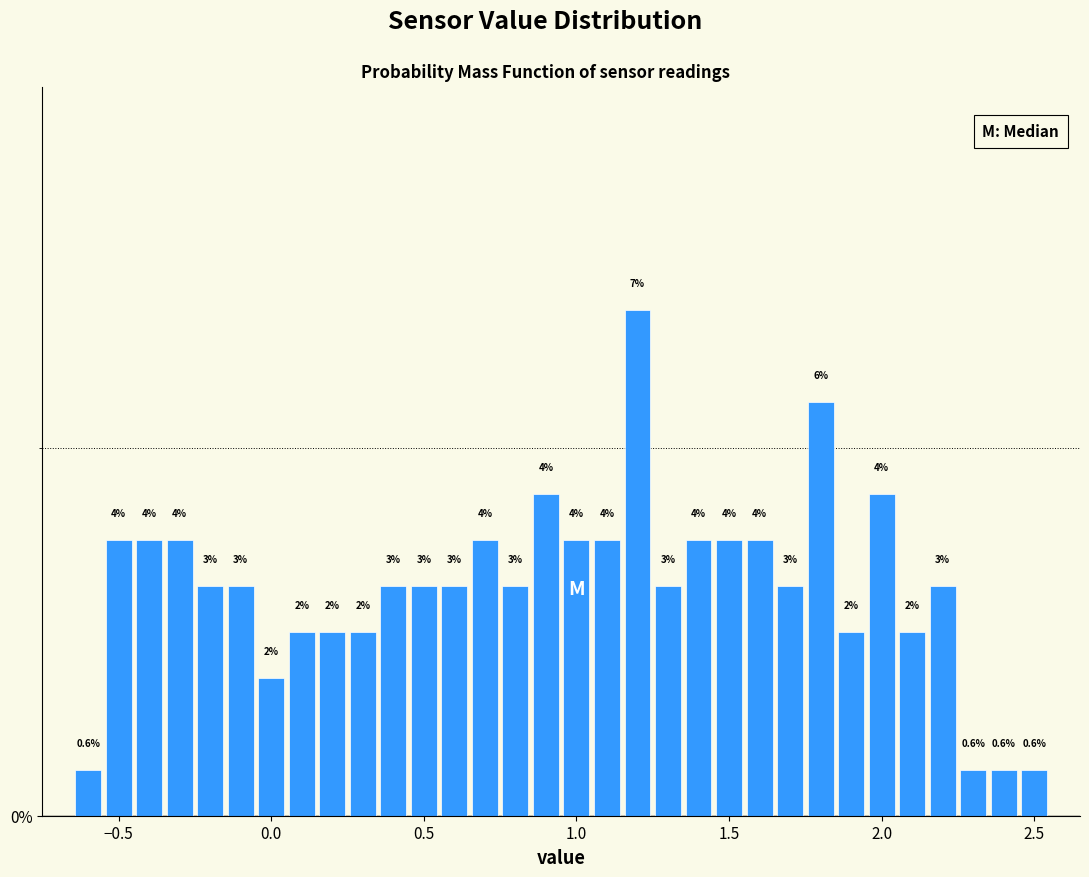

Read against the x-axis, roughly where is the centre of the tallest bar?

1.20